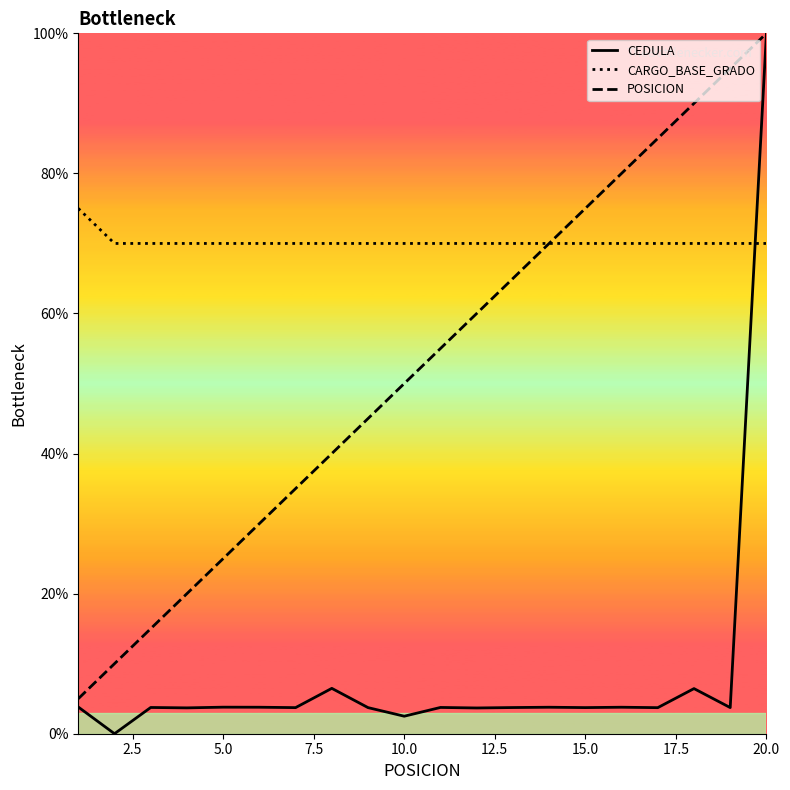

True or false: CARGO_BASE_GRADO_line has more than 2 interior local peaks.

False